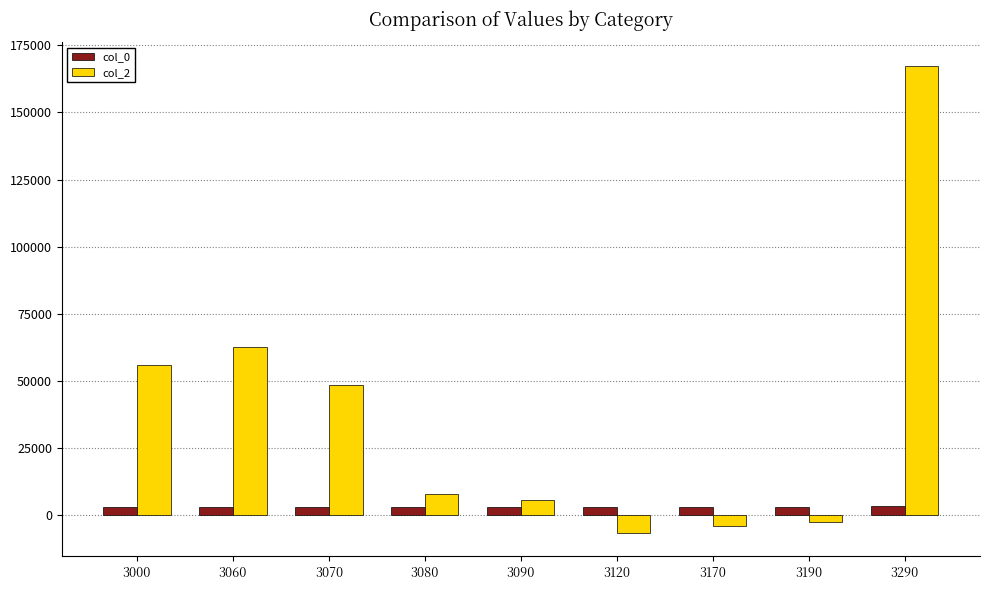

How many bars are there in total?

18